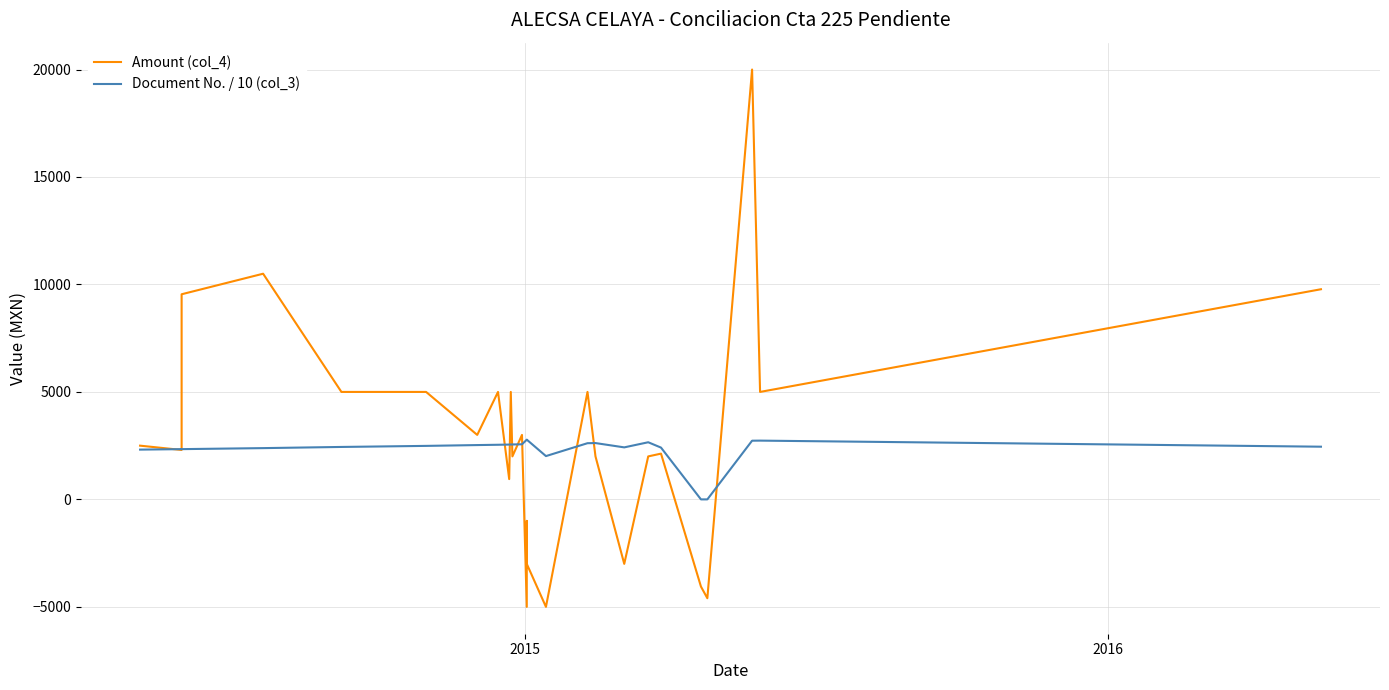

In Amount (col_4), how many points are lower than both neighbors (excluding endpoints)?

9